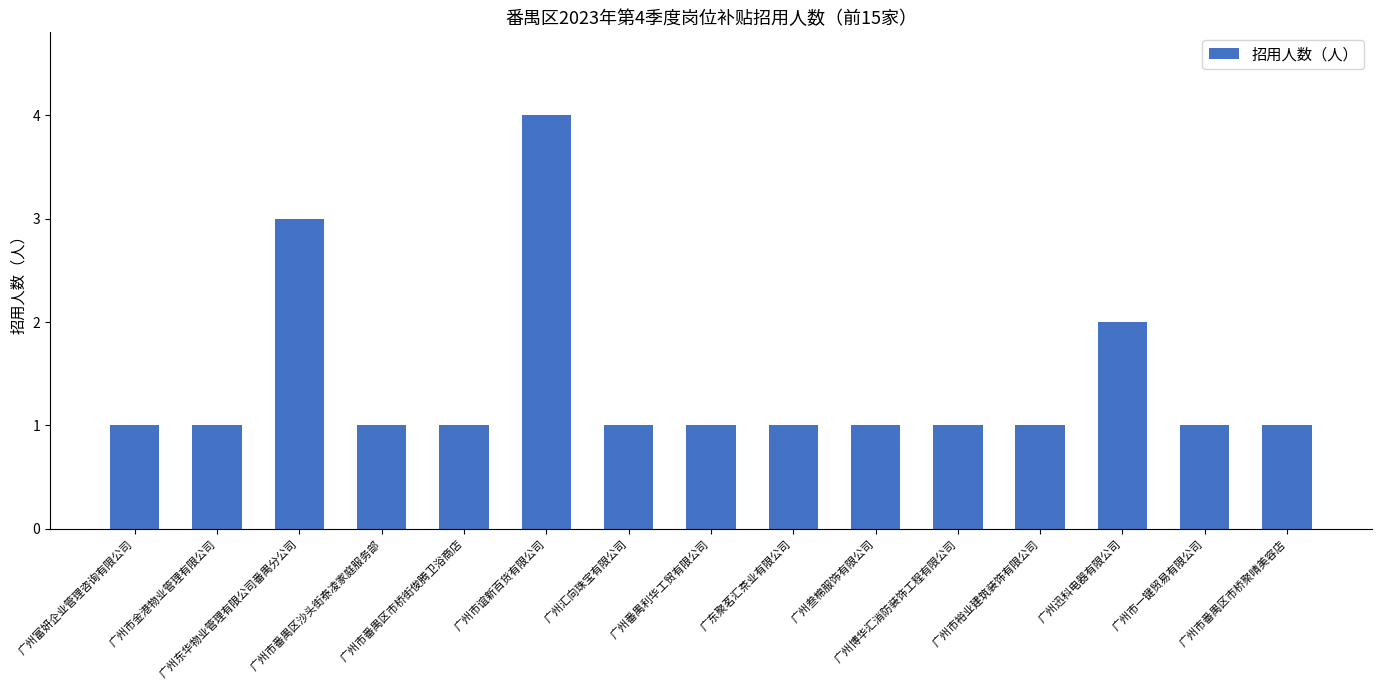

What is the label of the 12th bar from the left?

广州市裕业建筑装饰有限公司